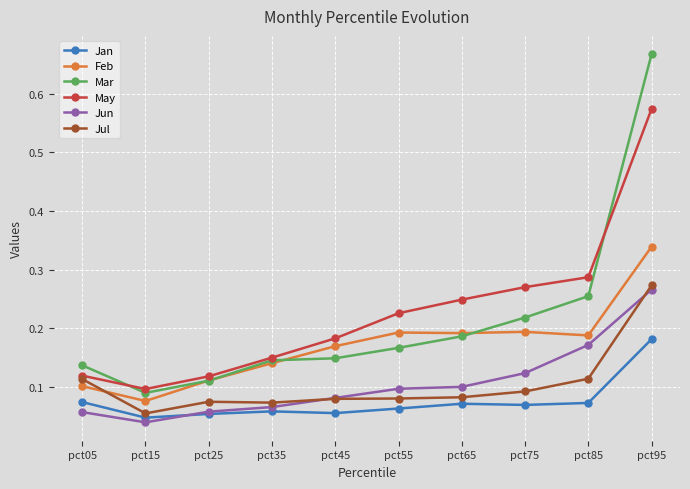

Which series has the largest total across all categories?

May